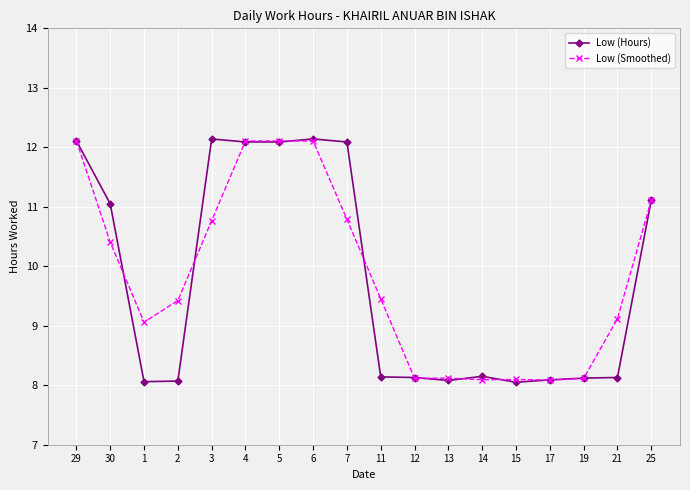

At which category does Low (Smoothed) reach its first local valley?

1